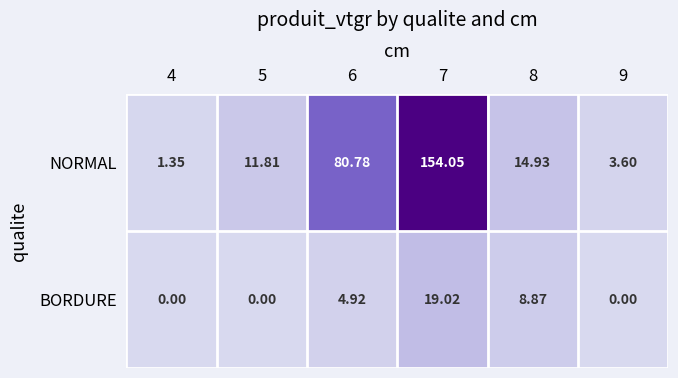

How many categories are shown in the chart?

6